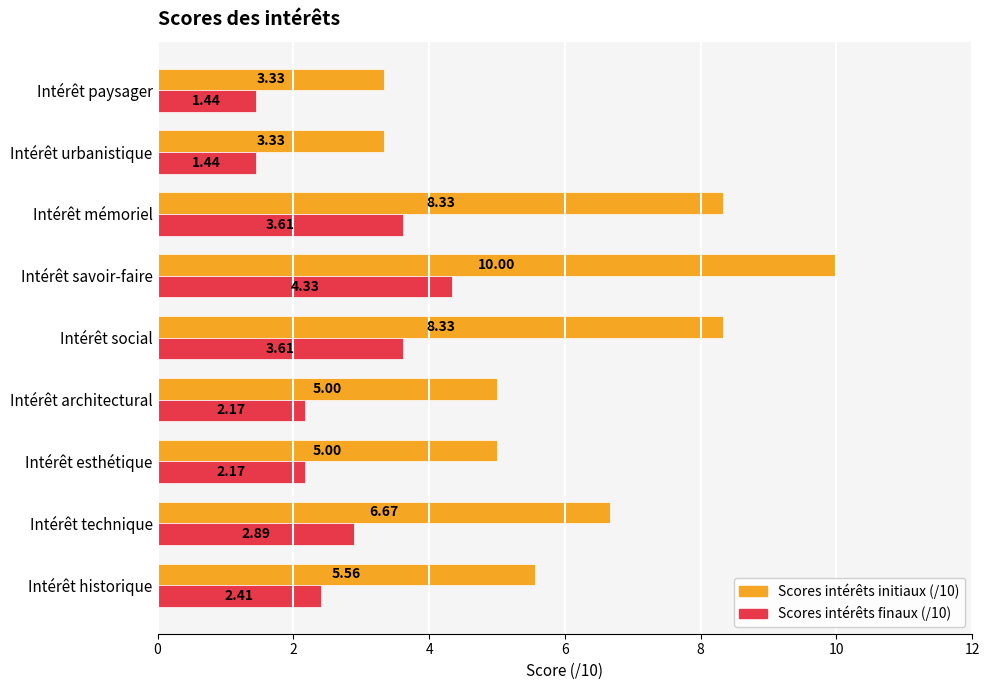

What is the maximum value shown in the chart?

10.0